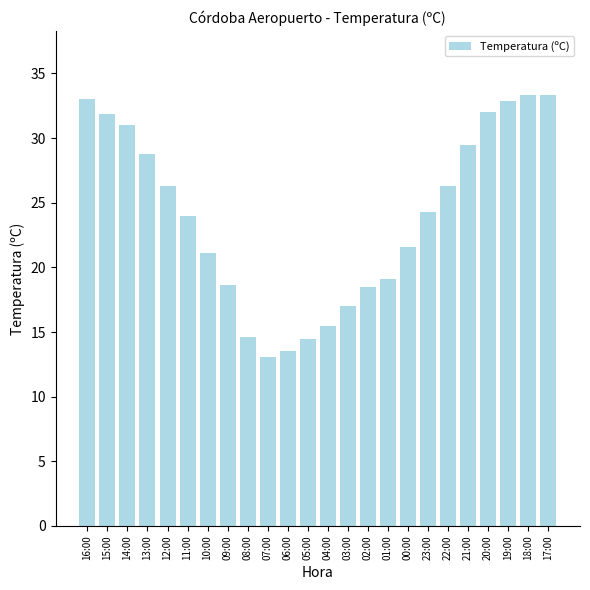

Is it true that the value at 12:00 is 26.3?

True